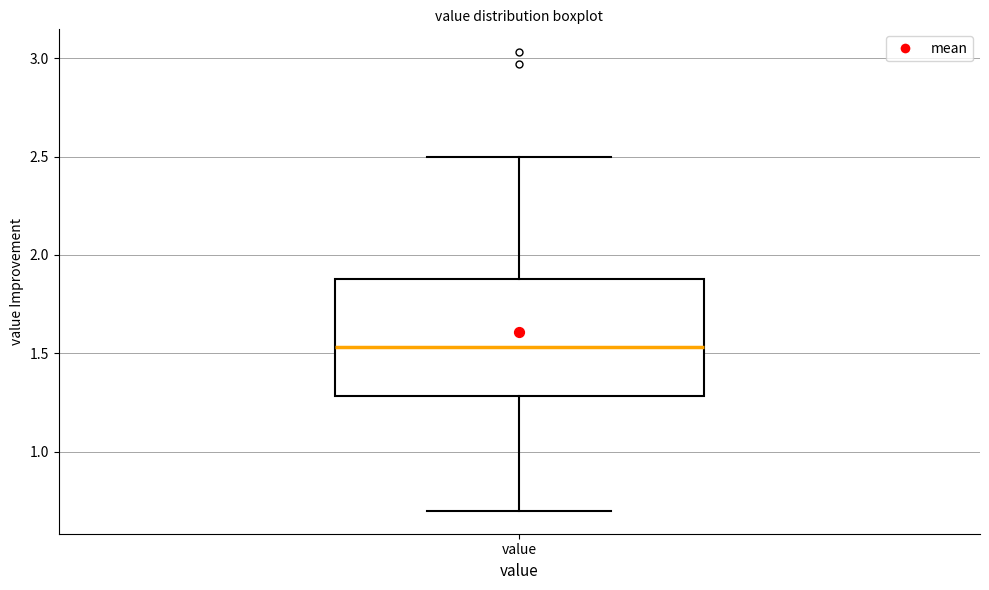

Where does the upper whisker of the box for value end on the y-axis? The values are not printed on the chart, so give them approximately, as read against the axis.

2.50